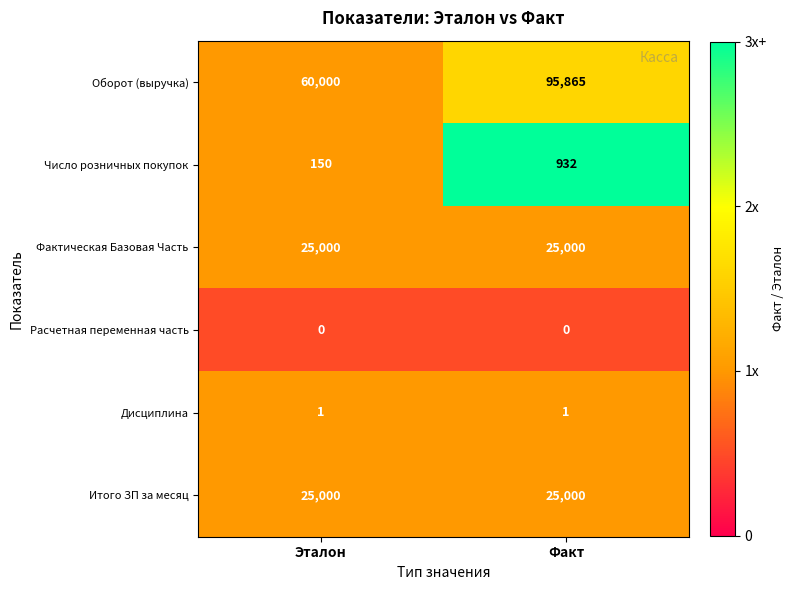

Rank the categories by Оборот (выручка) value from highest to lowest.

Факт, Эталон